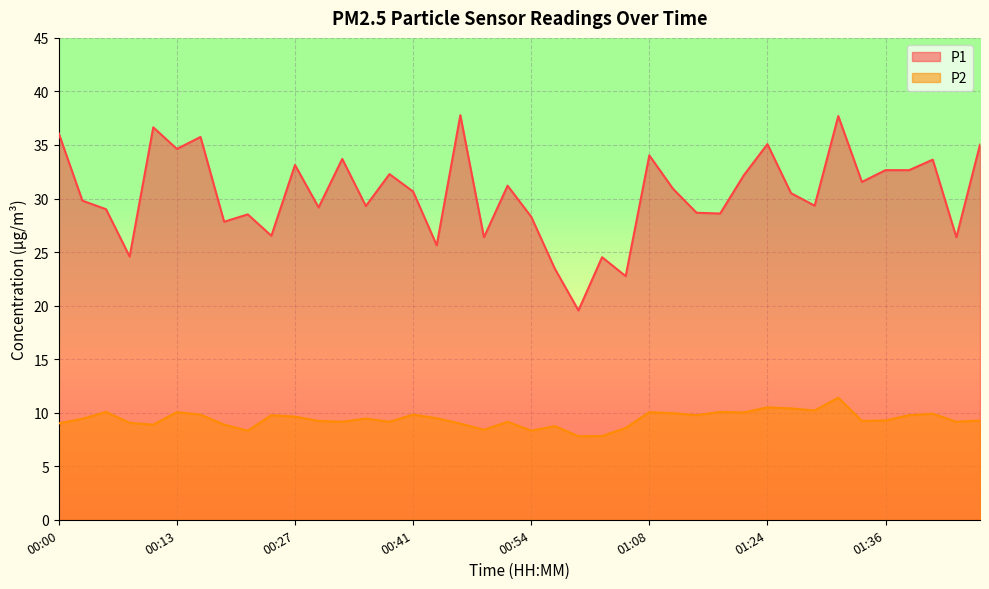

In P1, how many points are higher than both neighbors (excluding endpoints)?

13